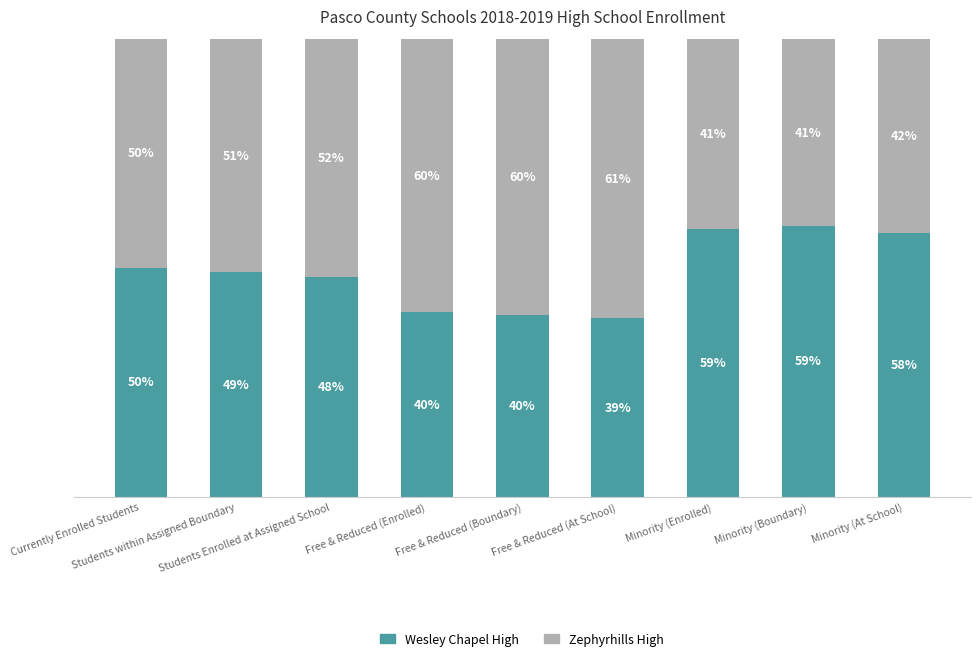

Does the chart contain stacked bars?

Yes